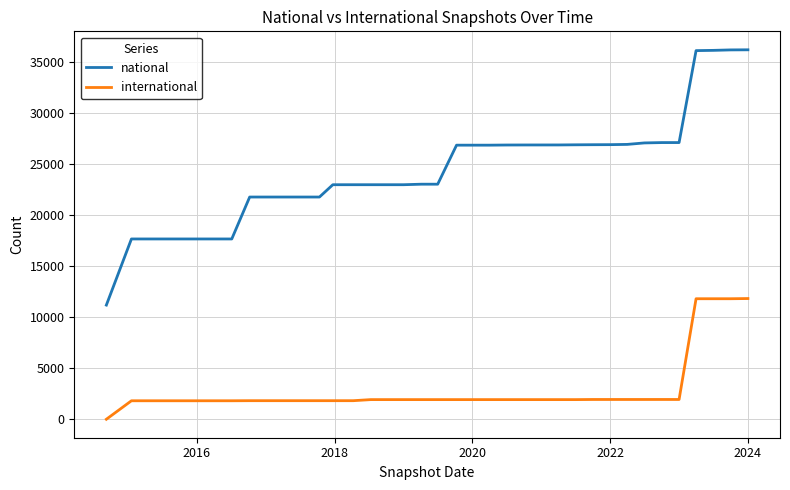

Rank the series by their maximum value, from highest to lowest.

national, international